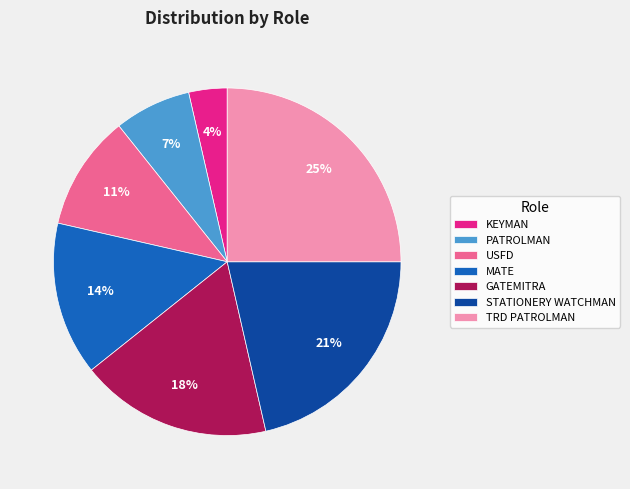

Which slice is the largest?

TRD PATROLMAN